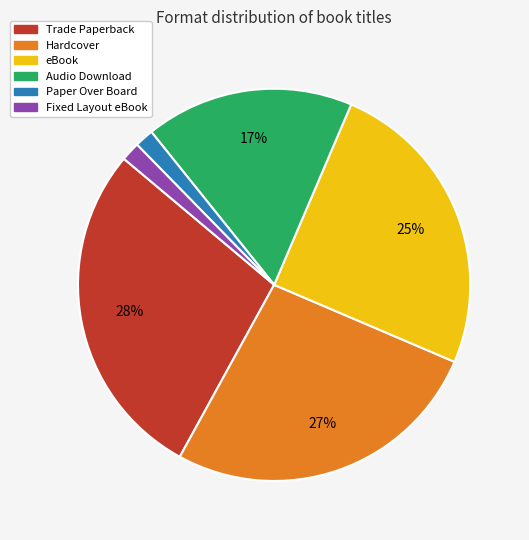

To the nearest percent, what is the average slice percentage?

17%